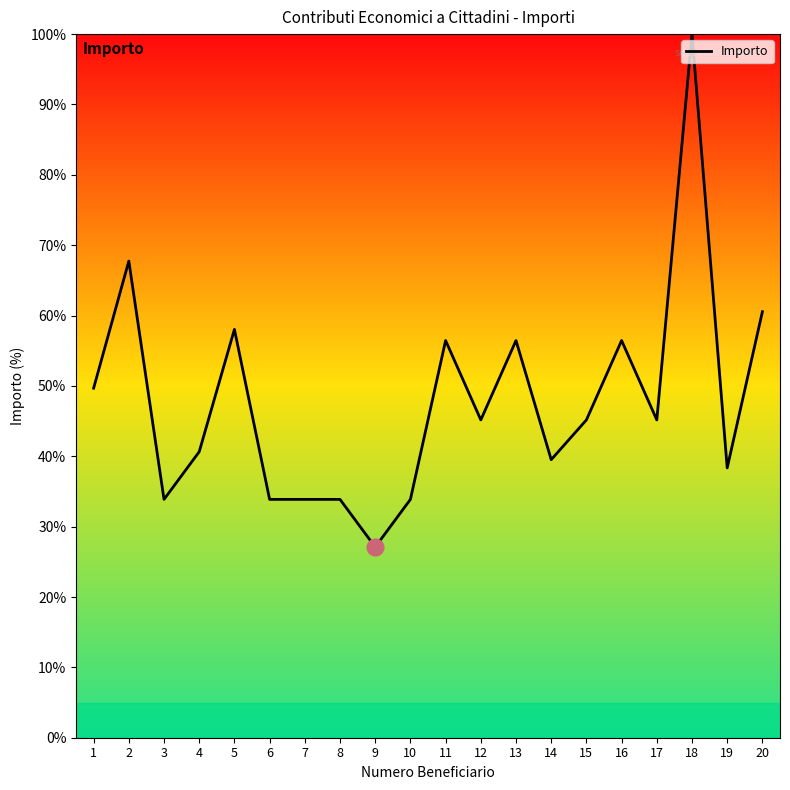

The value at 3 is 33.9. True or false?

True